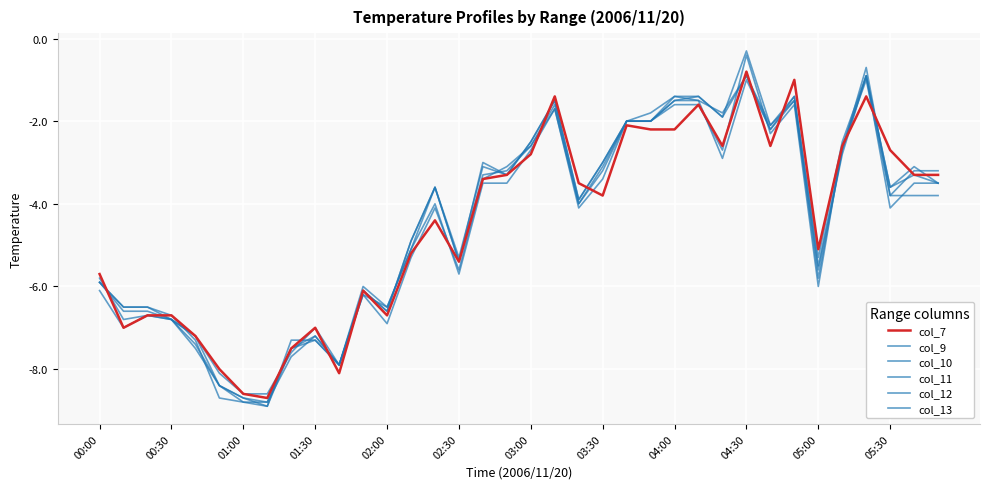

What is the value of the col_9 point at the 26th from the left?

-1.6